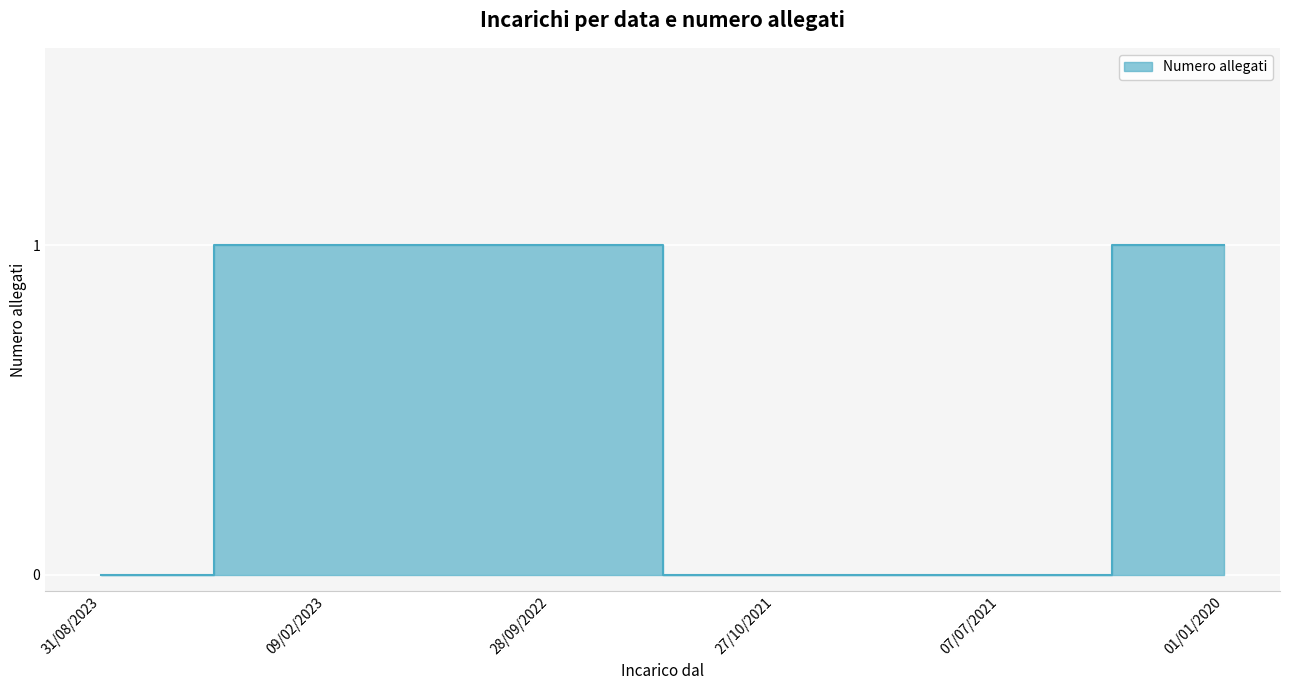

Reading right to left, list all the values displayed in this chart.

1	0	0	1	1	0